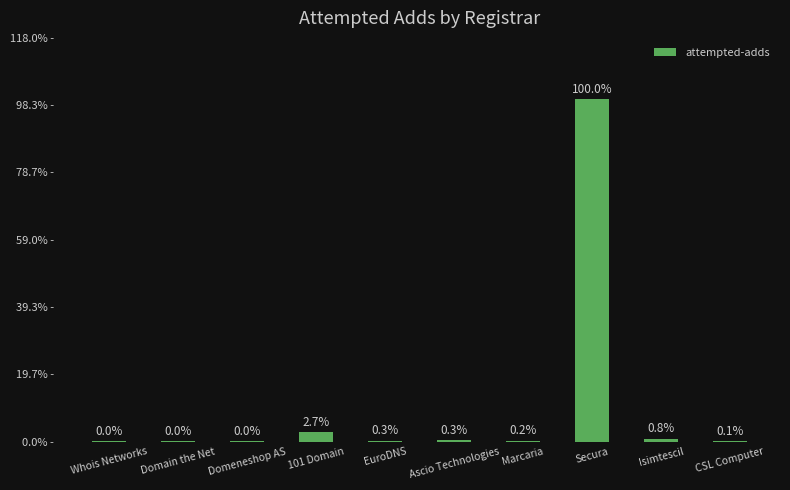

Are the bars horizontal?

No